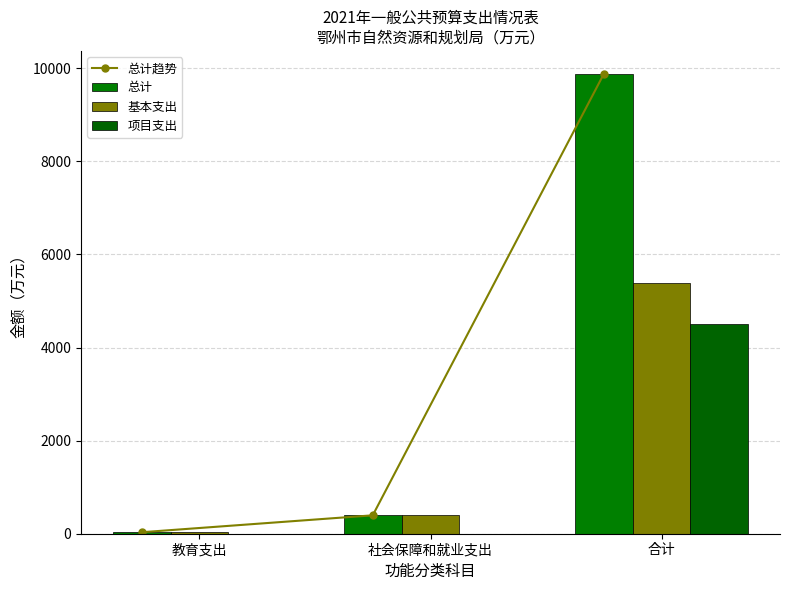

The 项目支出 series shows 1094.3 at 合计. True or false?

False